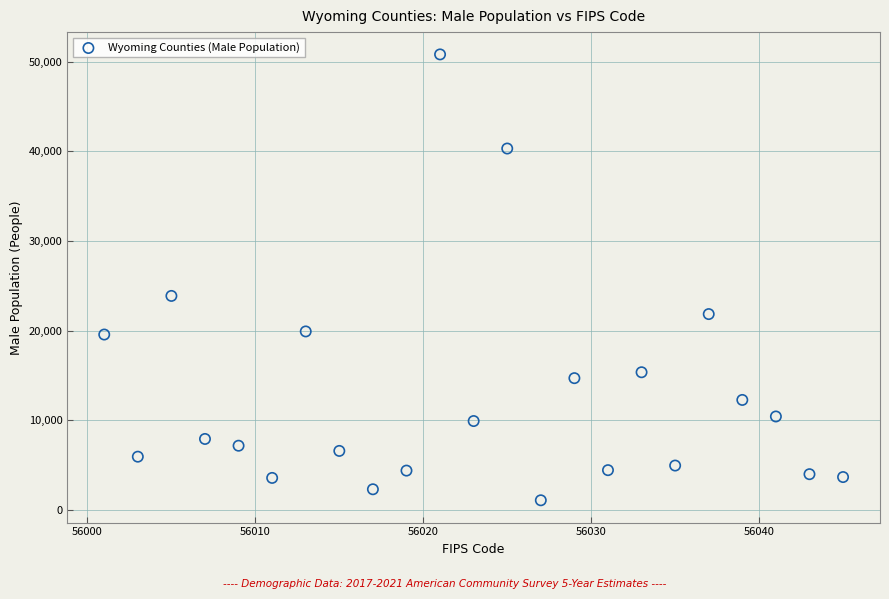

What Y value in the scatter plot is closest to 25944?

23875